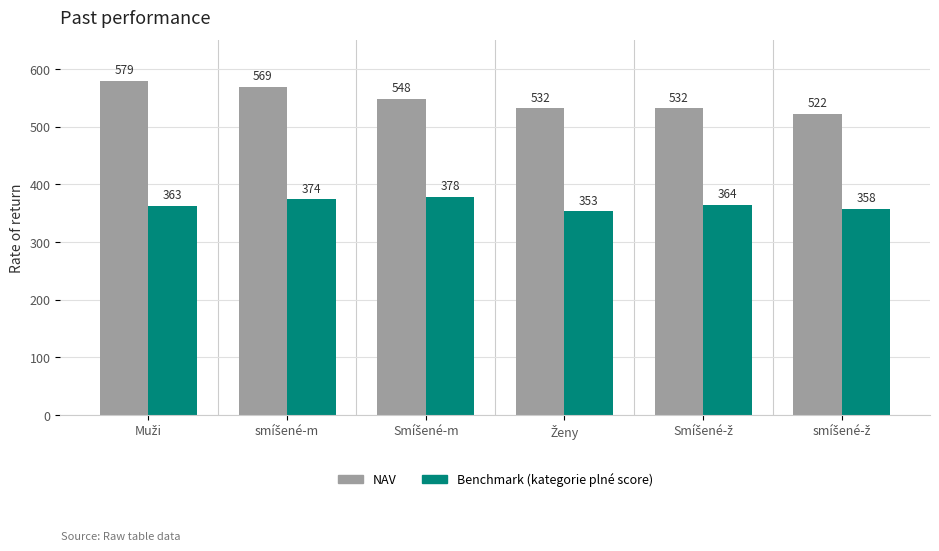

What is the average value of the Benchmark (kategorie plné score) series?

365